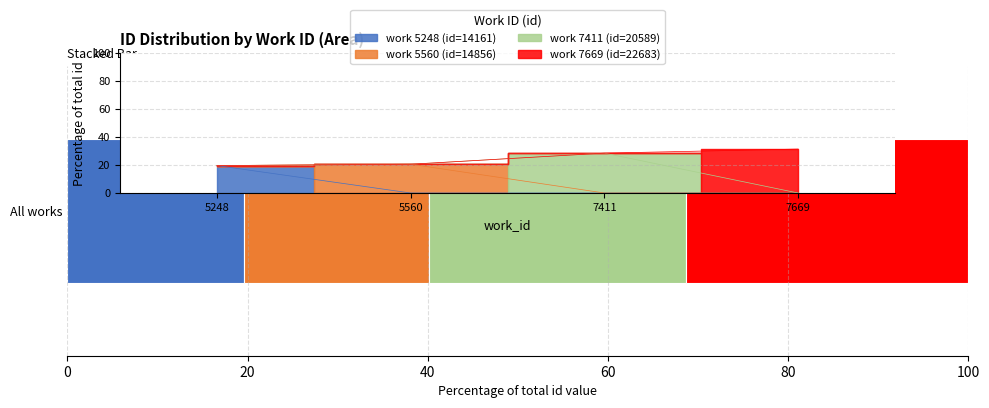

Rank the categories by value from highest to lowest.

7669, 7411, 5560, 5248